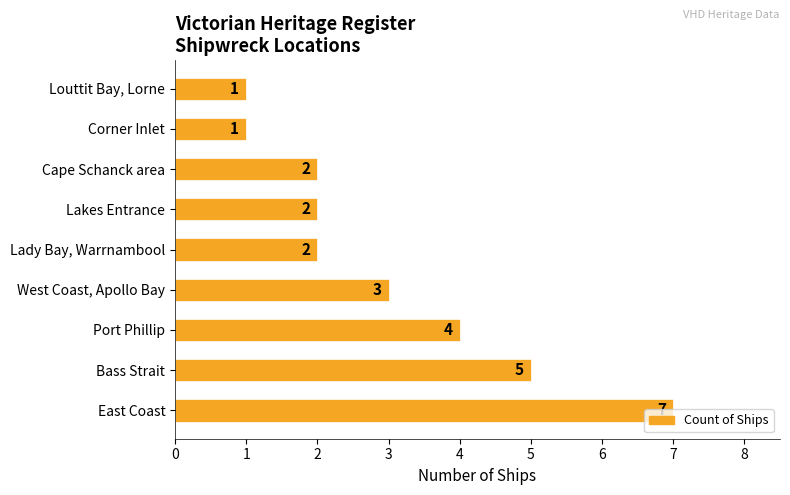

What is the change in value from East Coast to West Coast, Apollo Bay?

-4